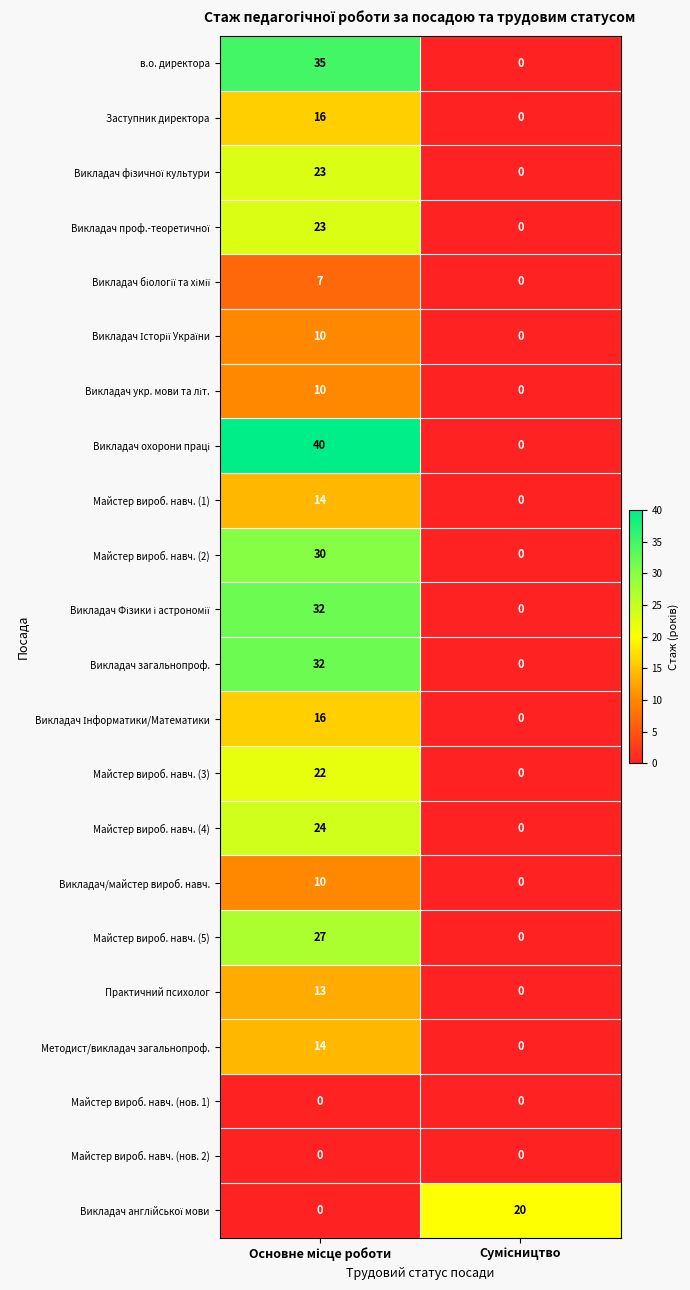

What is the sum of all Практичний психолог values?

13